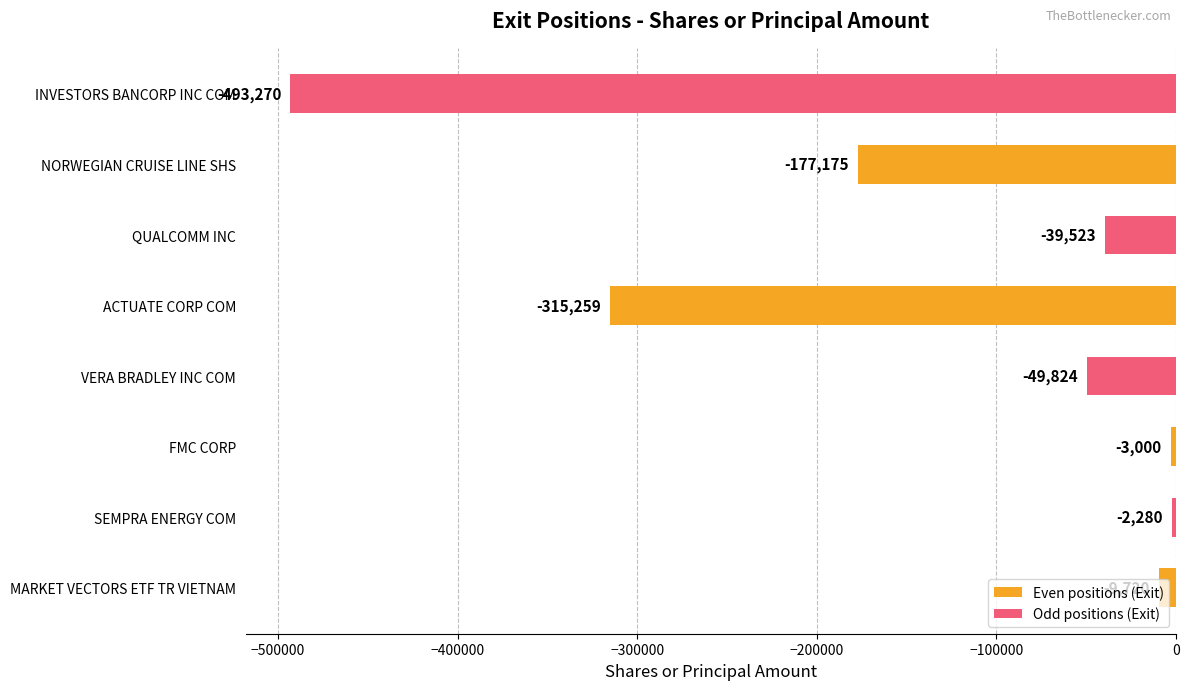

Rank the categories by value from lowest to highest.

INVESTORS BANCORP INC COM, ACTUATE CORP COM, NORWEGIAN CRUISE LINE SHS, VERA BRADLEY INC COM, QUALCOMM INC, MARKET VECTORS ETF TR VIETNAM, FMC CORP, SEMPRA ENERGY COM